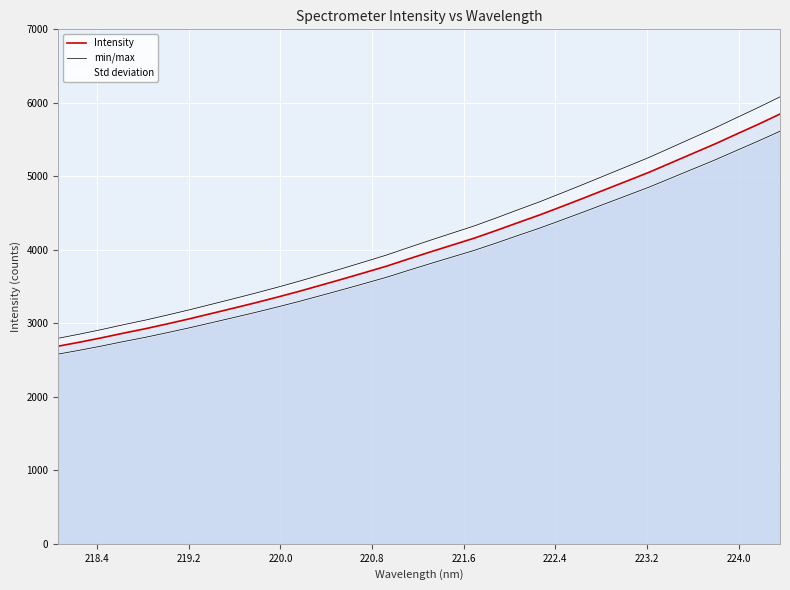

What is the minimum value for Intensity?

2688.8